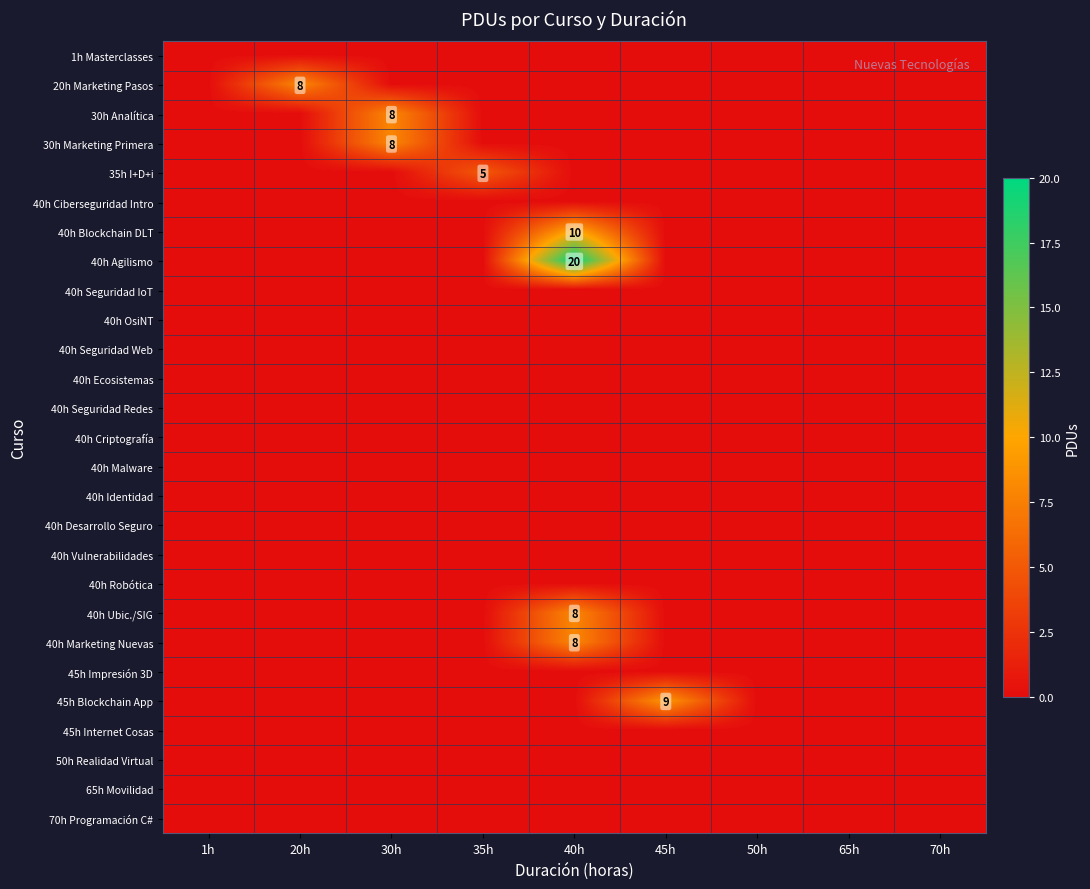

Between 40h and 70h, which is larger?

40h